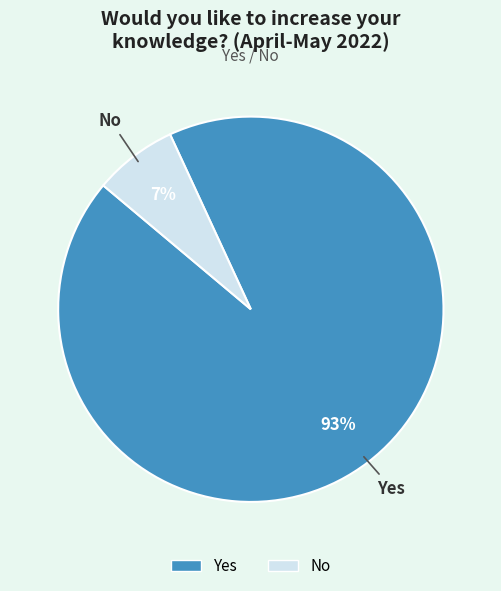

Which slice is the smallest?

No